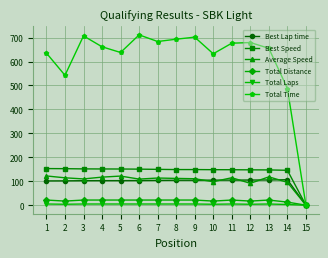

Which series has the widest spread of values?

Total Time